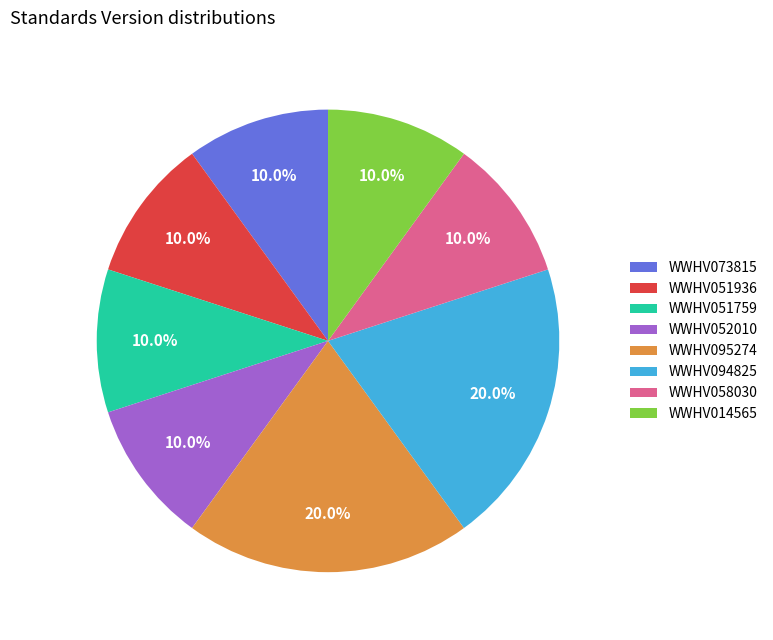

What is the ratio of the value at WWHV058030 to the value at WWHV052010?

1.0